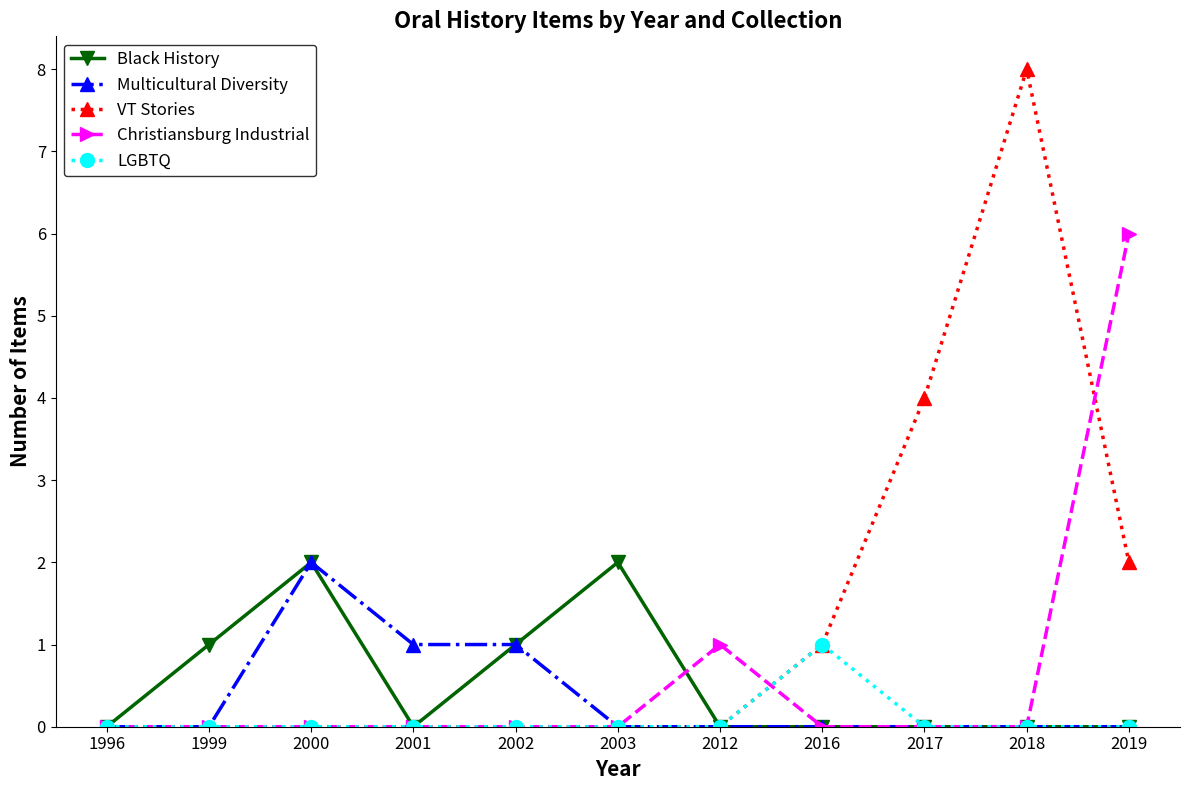

Reading right to left, what are all the values shown in this chart?

Black History: 2019=0	2018=0	2017=0	2016=0	2012=0	2003=2	2002=1	2001=0	2000=2	1999=1	1996=0
Multicultural Diversity: 2019=0	2018=0	2017=0	2016=0	2012=0	2003=0	2002=1	2001=1	2000=2	1999=0	1996=0
VT Stories: 2019=2	2018=8	2017=4	2016=1	2012=0	2003=0	2002=0	2001=0	2000=0	1999=0	1996=0
Christiansburg Industrial: 2019=6	2018=0	2017=0	2016=0	2012=1	2003=0	2002=0	2001=0	2000=0	1999=0	1996=0
LGBTQ: 2019=0	2018=0	2017=0	2016=1	2012=0	2003=0	2002=0	2001=0	2000=0	1999=0	1996=0